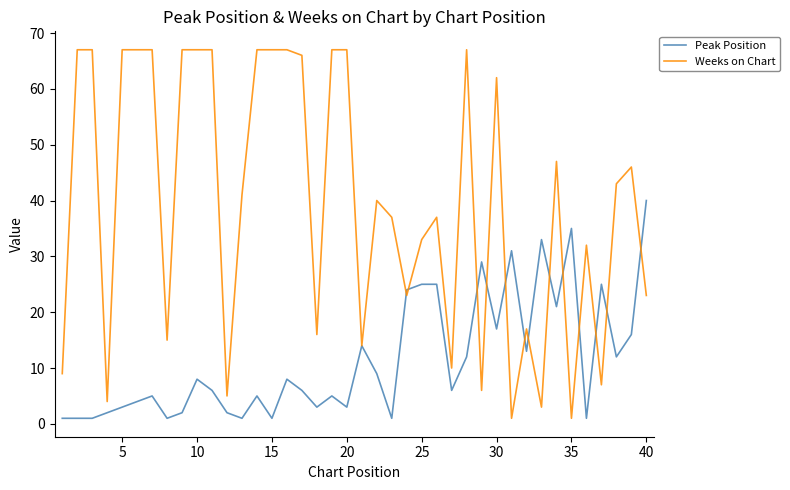

True or false: Weeks on Chart has more than 0 interior local peaks.

True